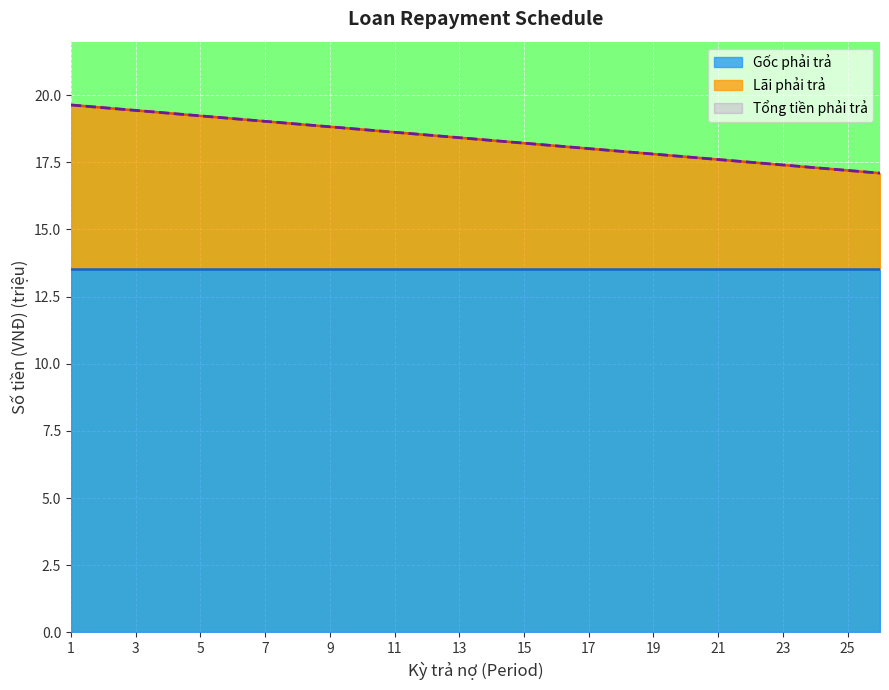

How many data points in Tổng tiền phải trả are less than 18?

9